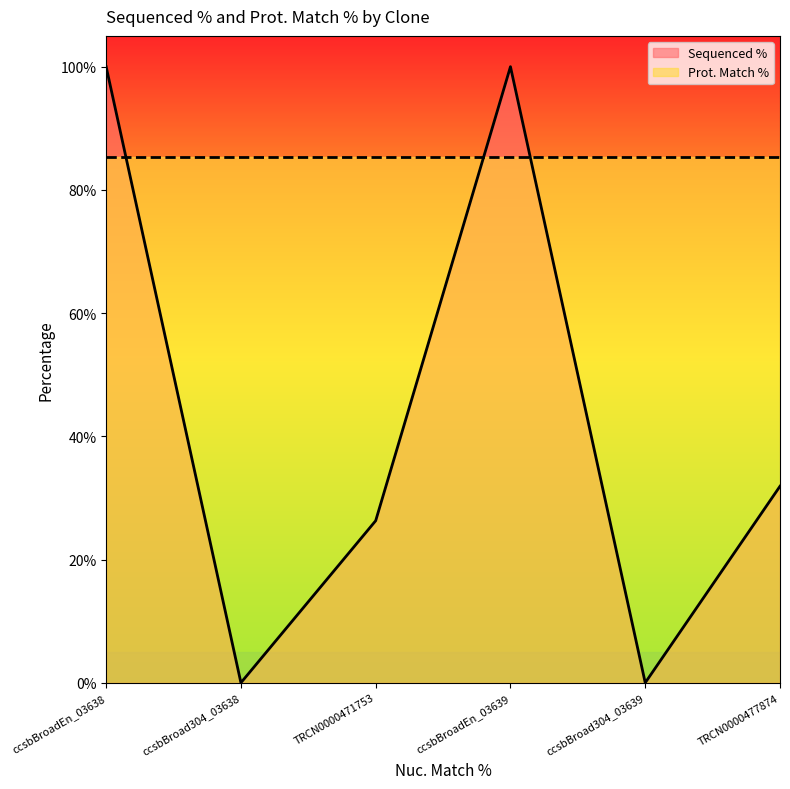

How many values are between 0 and 100?

6